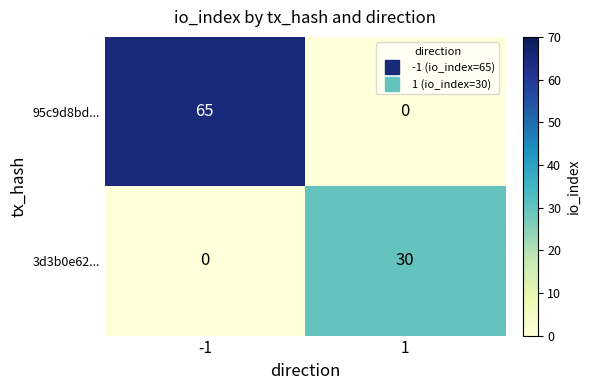

Reading left to right, transcribe all the data shown in this chart.

95c9d8bd...: 65	0
3d3b0e62...: 0	30